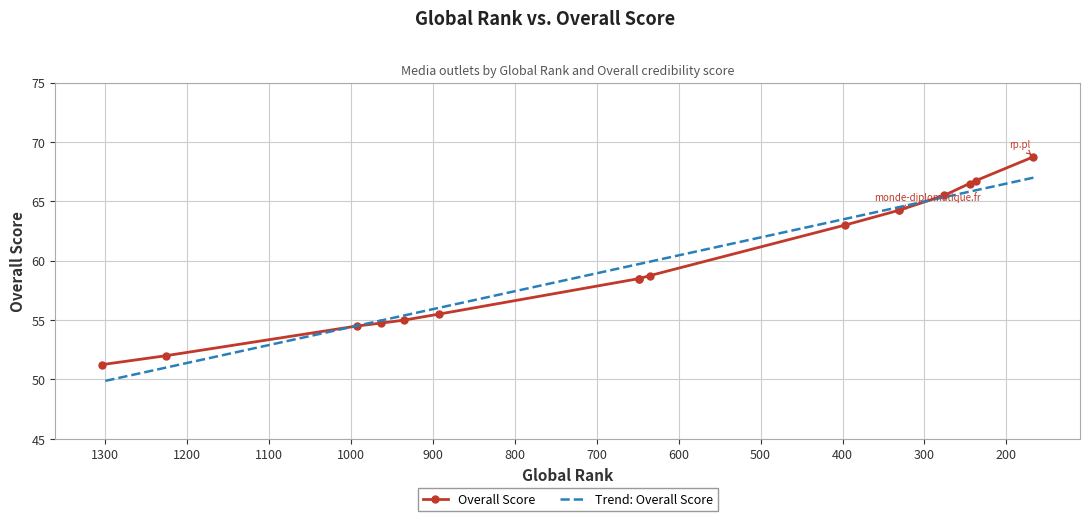

How many series are shown in this chart?

1